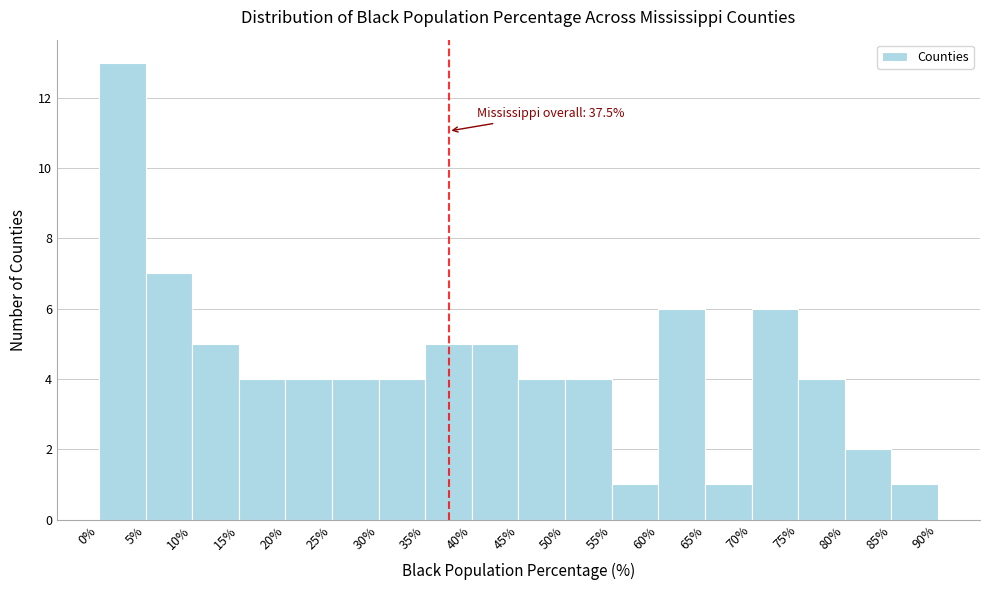

Over which range of the x-axis is the bar tallest?

0% to 5%